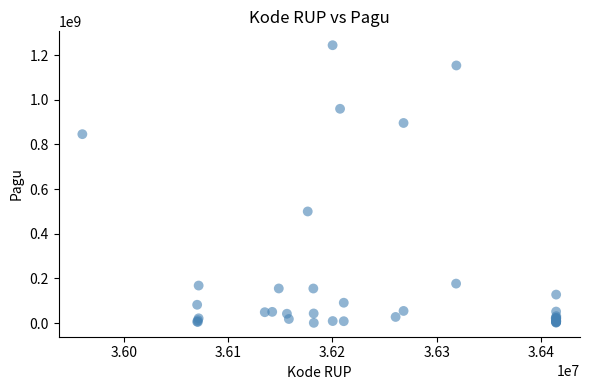

What Y value in the scatter plot is closest to 622840000?

499932000